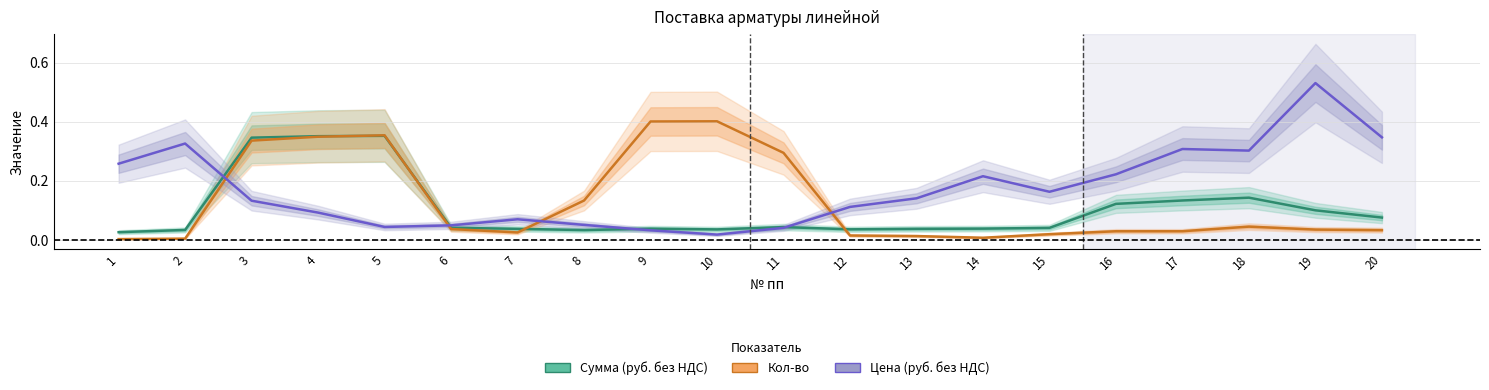

What is the average value of the Сумма (руб. без НДС) series?

0.1